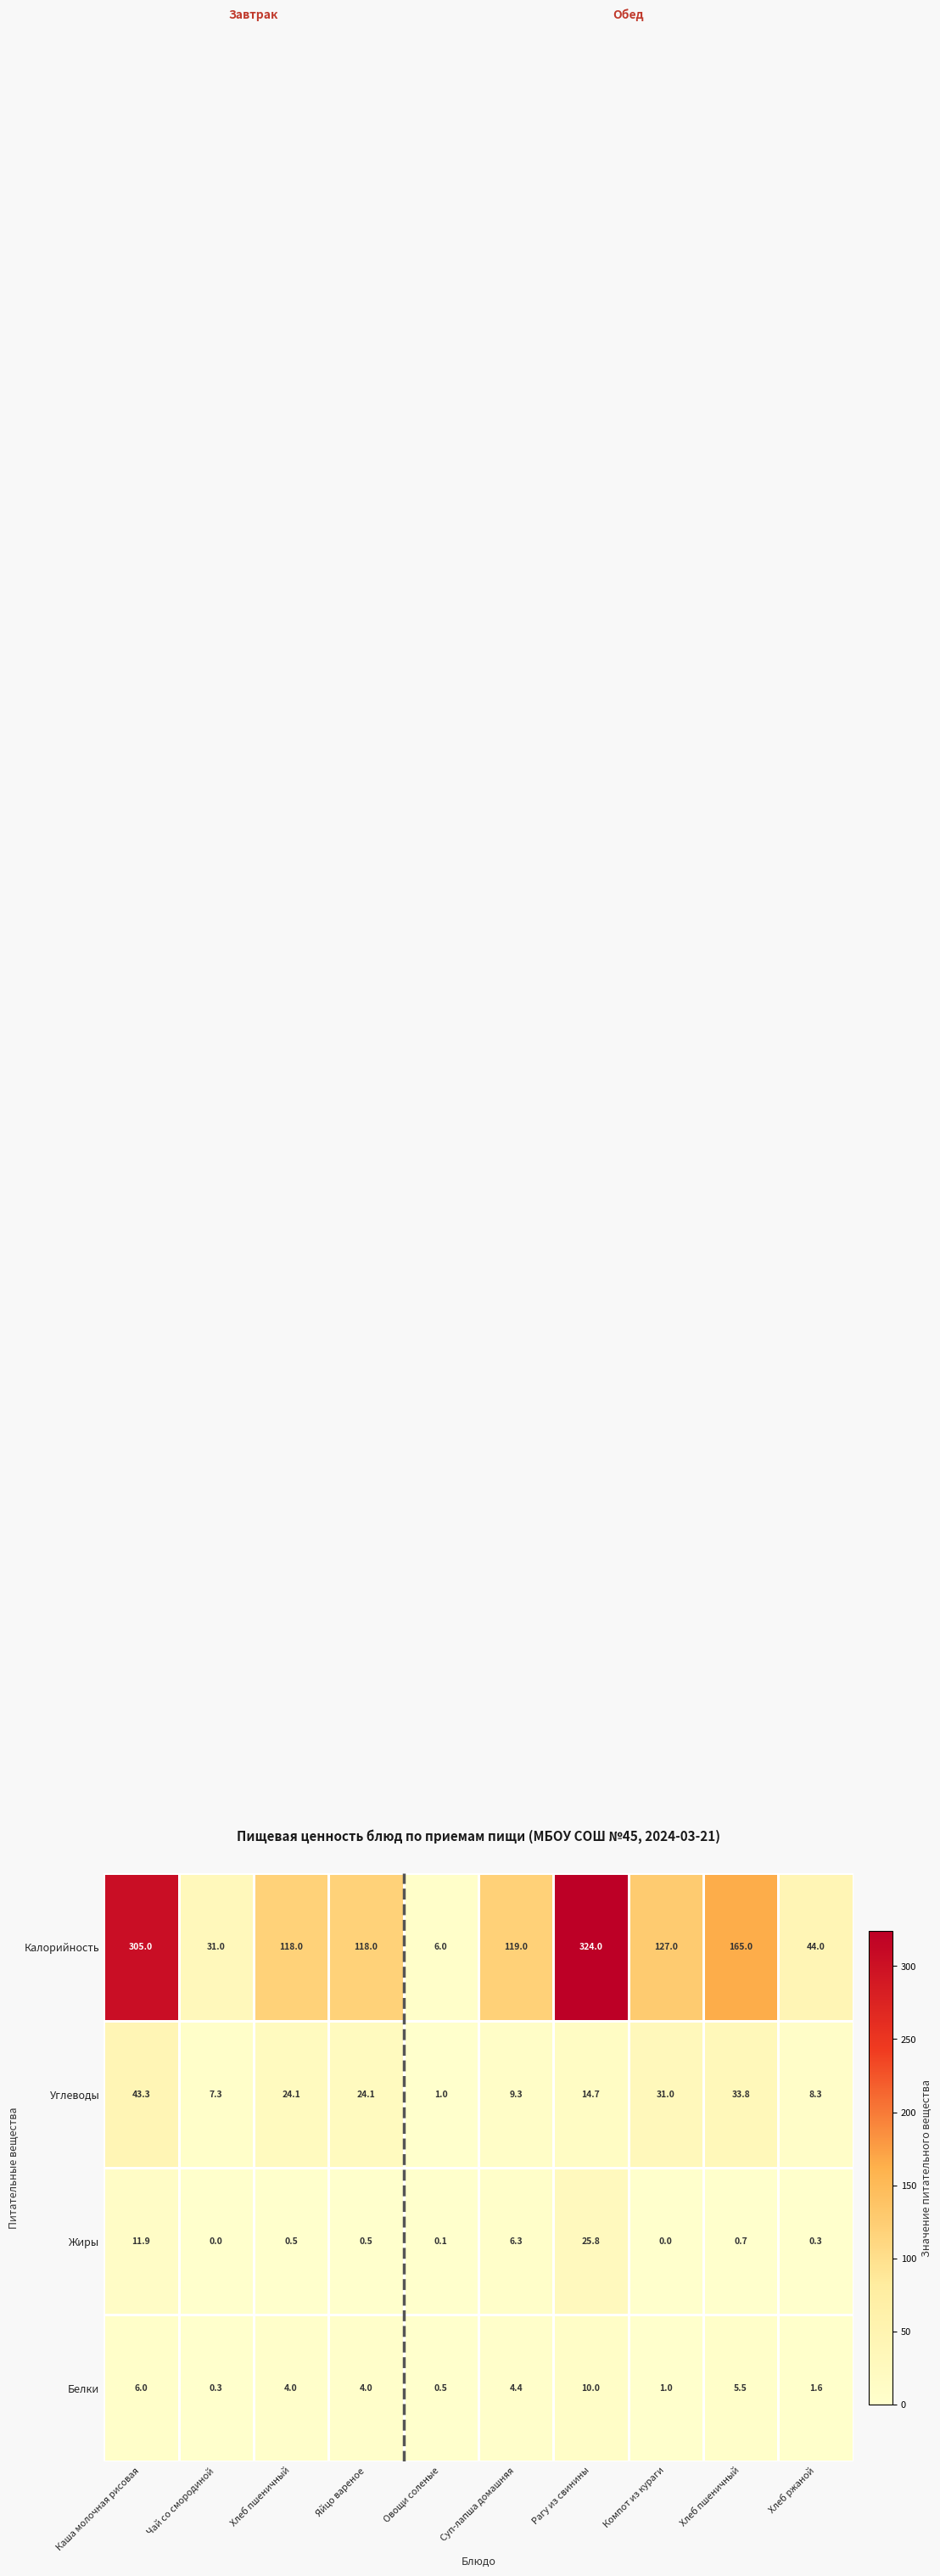

Count the number of data series in this chart.

4